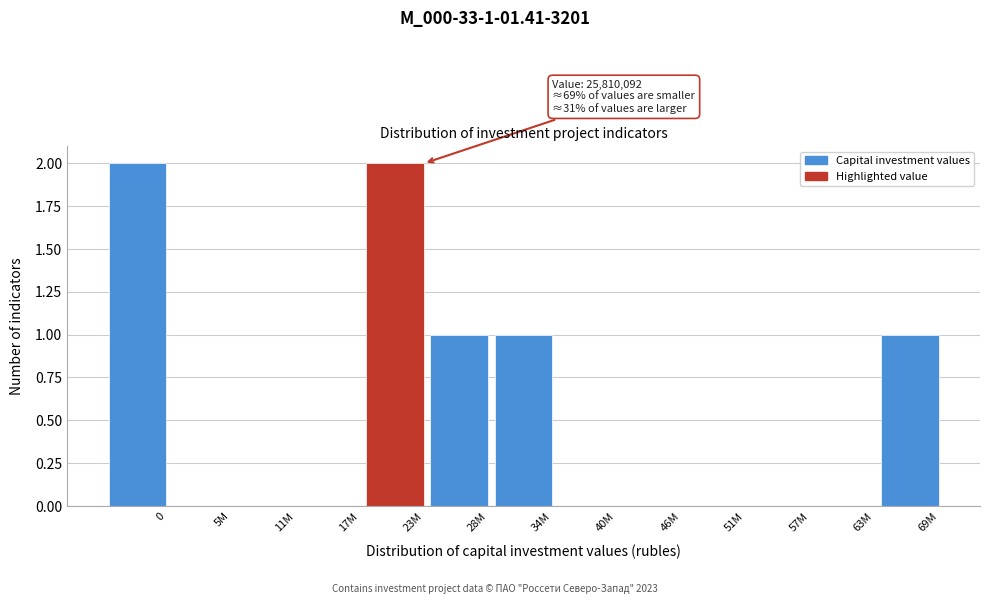

Reading right to left, list all the values displayed in this chart.

69M=1	63M=0	57M=0	51M=0	46M=0	40M=0	34M=1	28M=1	23M=2	17M=0	11M=0	5M=0	0=2